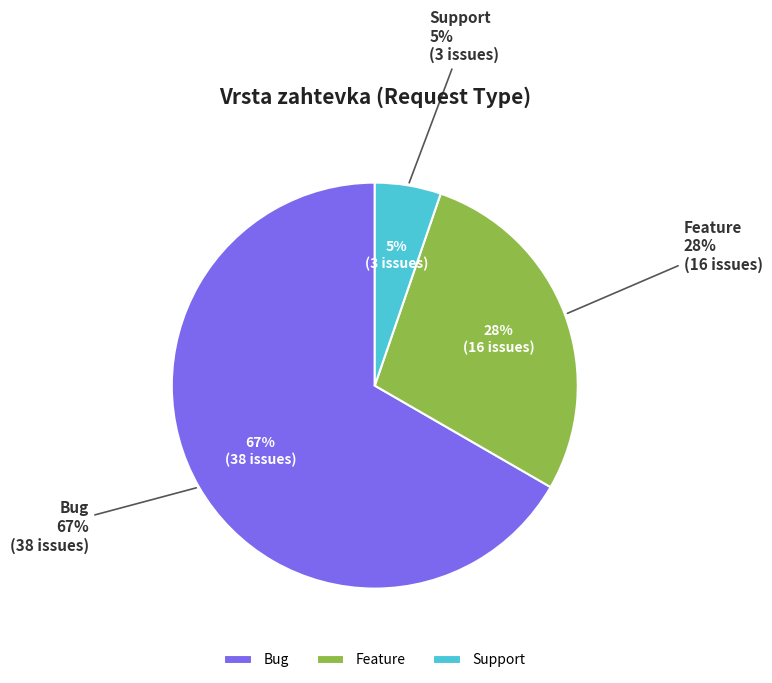

How many slices are in this pie chart?

3